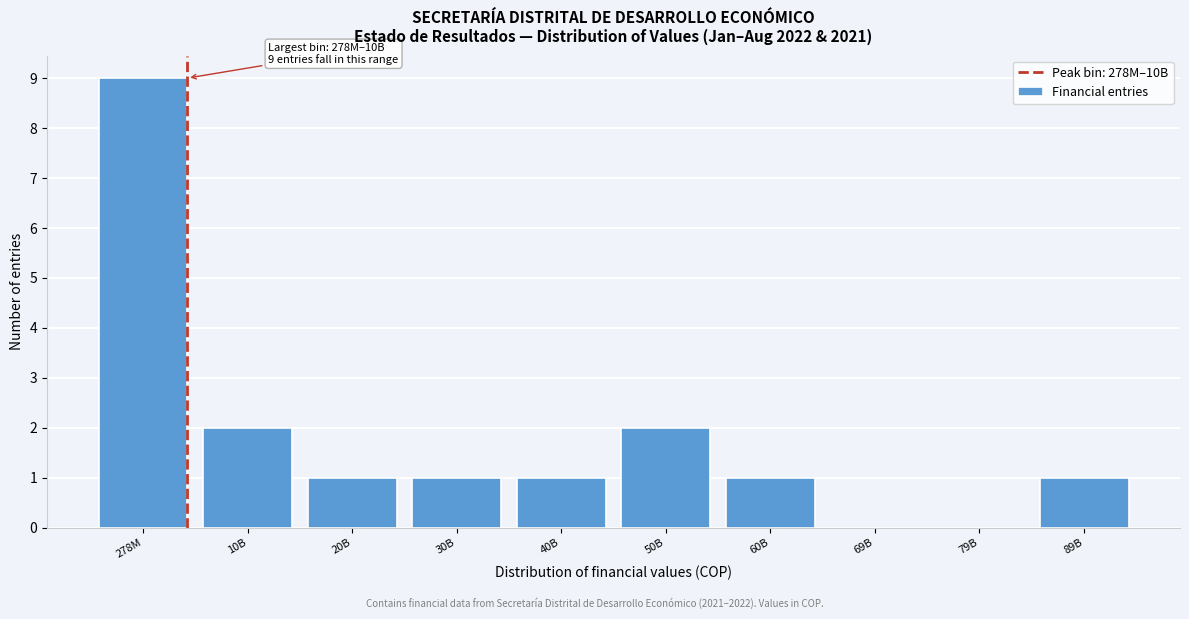

Reading left to right, transcribe all the data shown in this chart.

278M=9	10B=2	20B=1	30B=1	40B=1	50B=2	60B=1	69B=0	79B=0	89B=1